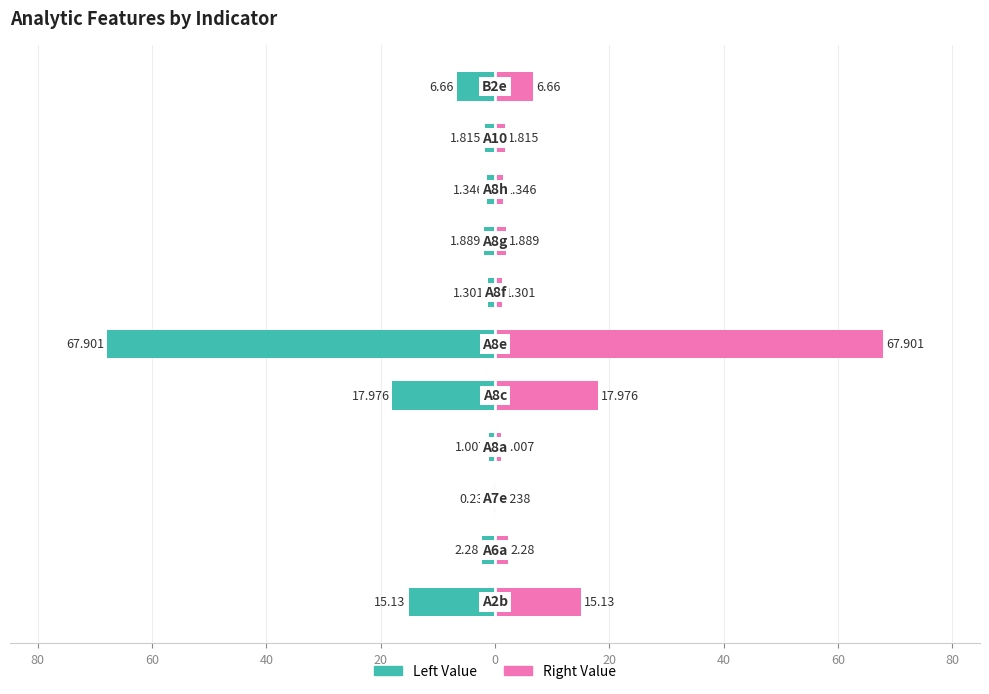

Between 100 and 20, which series saw the biggest shift?

Left Value